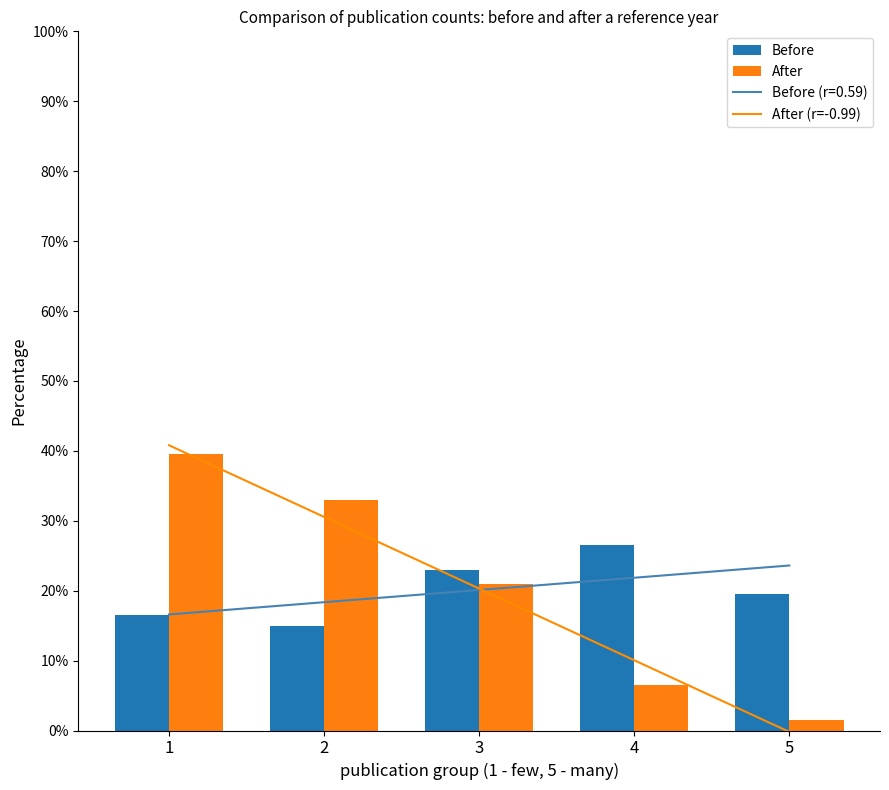

At which category is the sum across all series the highest?

1